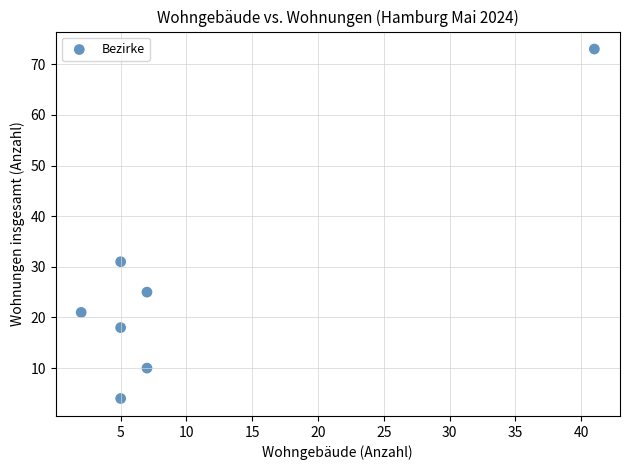

What Y value in the scatter plot is closest to 38?

31